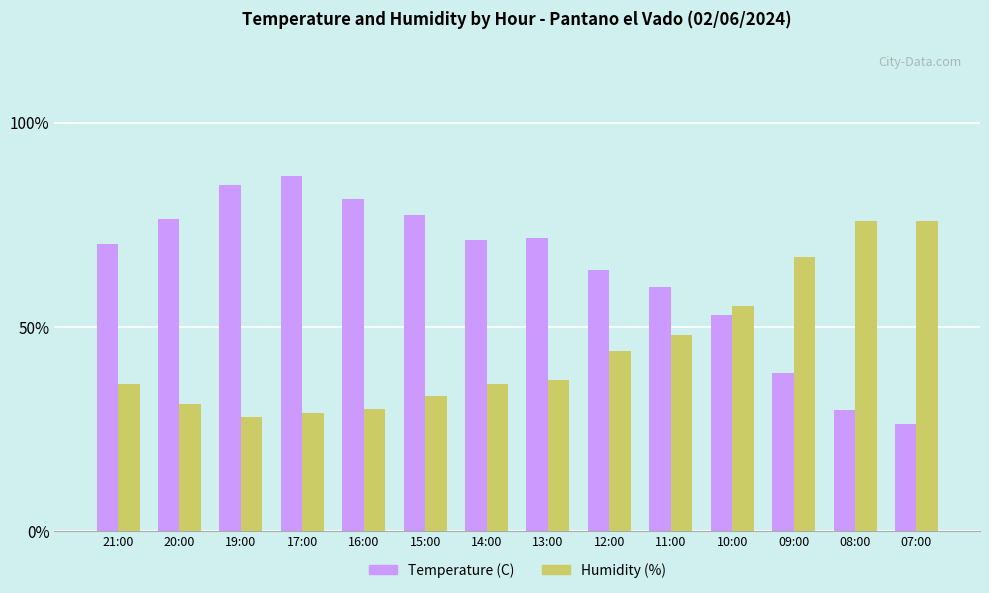

Which series has the largest total across all categories?

Temperature (C)